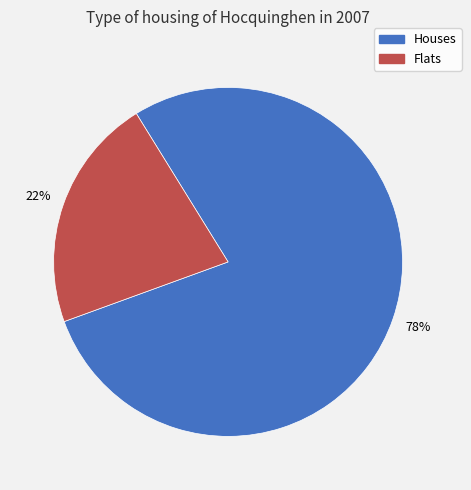

Count the number of slices in the pie.

2